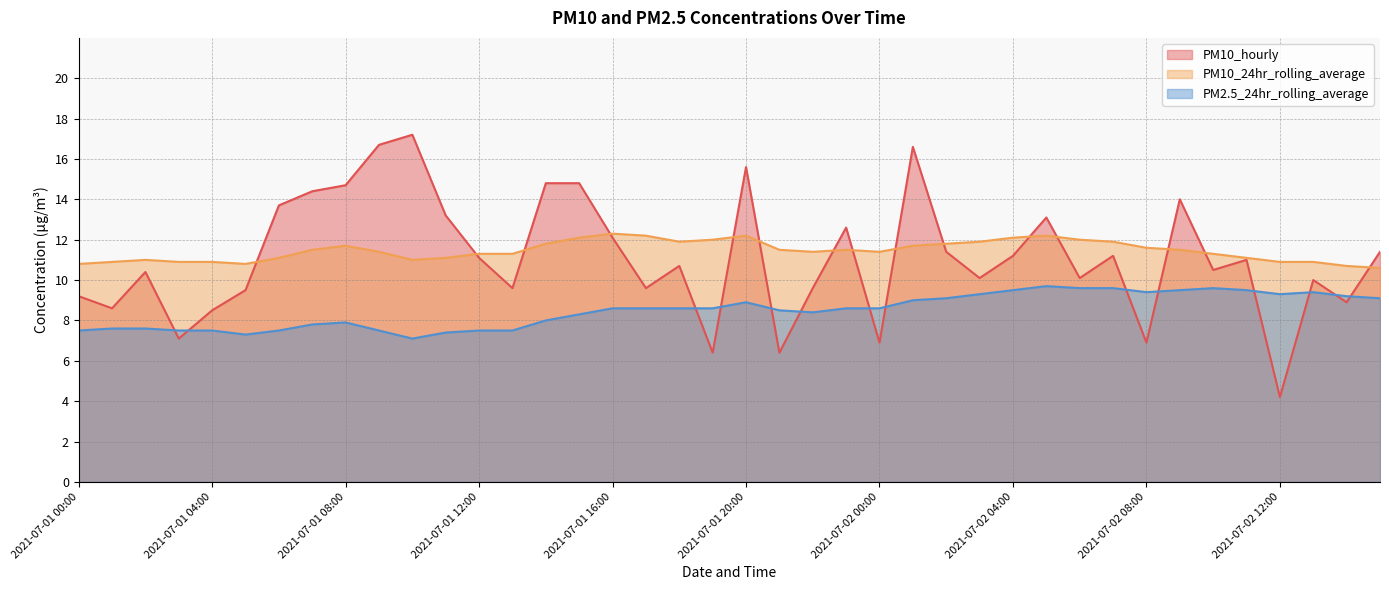

Is it true that PM2.5_24hr_rolling_average equals 2.2 at 2021-07-01 22:00?

False